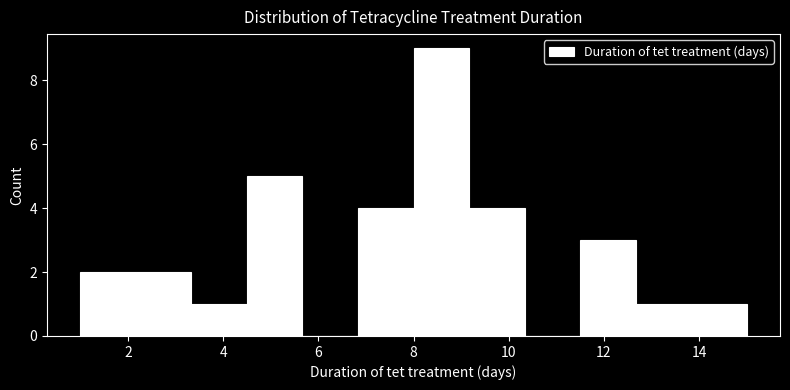

What is the height of the bar covering 11.6 to 12.6 on the x-axis? Neither the bar edges nor the heights are printed on the chart, so give them approximately, as read against the axes.

3